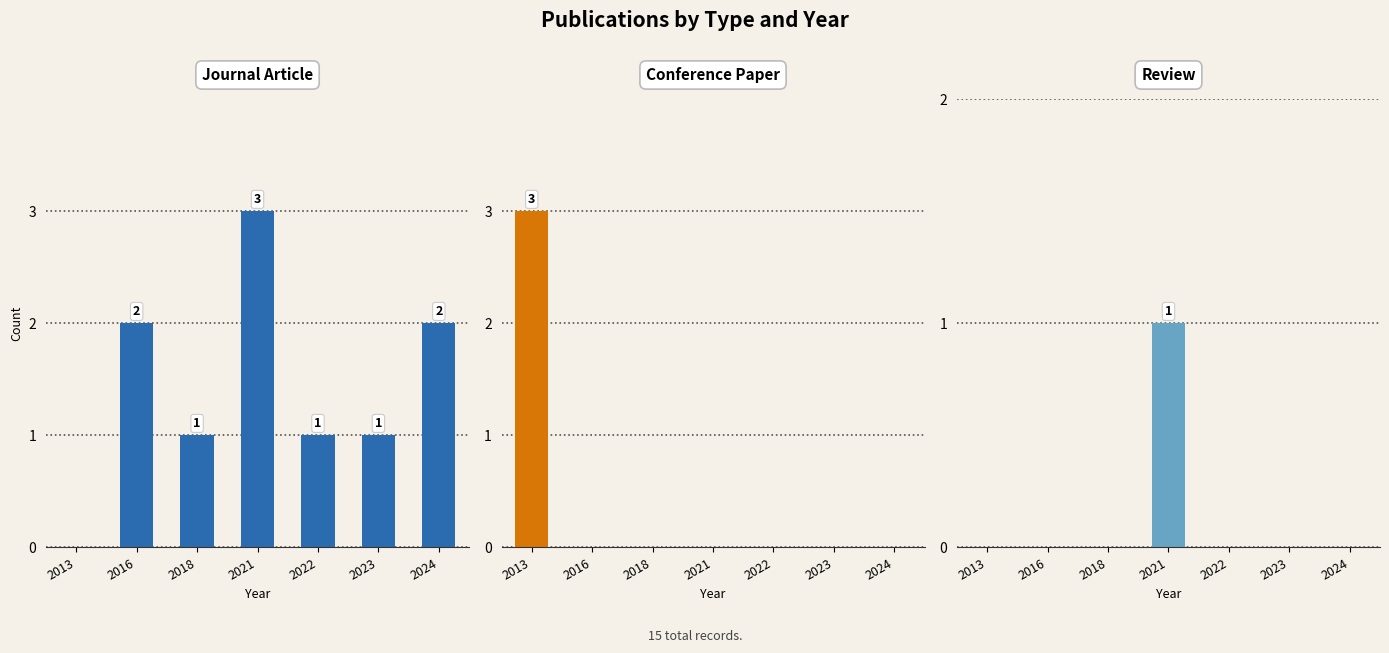

List the labels in order of journal article value, smallest first.

2013, 2018, 2022, 2023, 2016, 2024, 2021